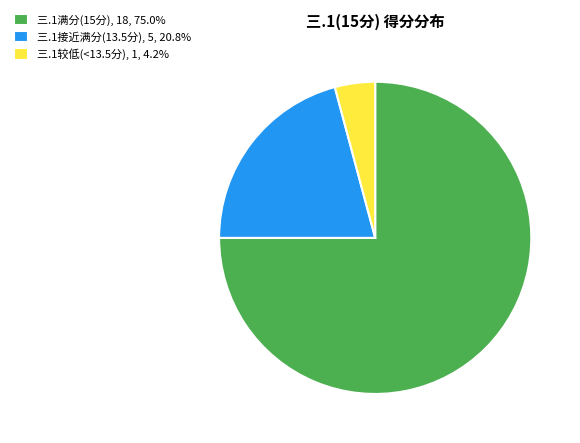

How many segments does this pie chart have?

3